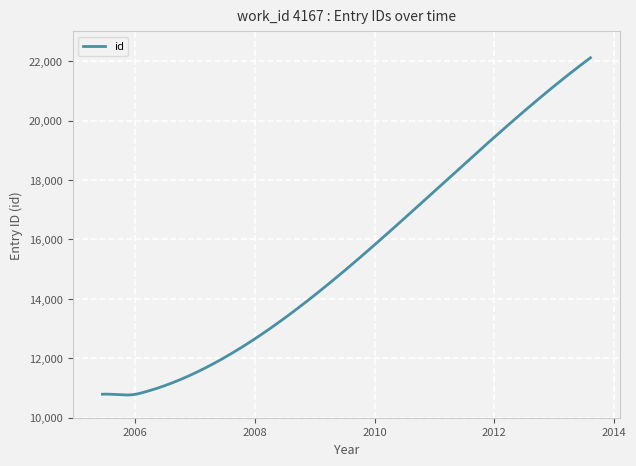

Count the number of data series in this chart.

1